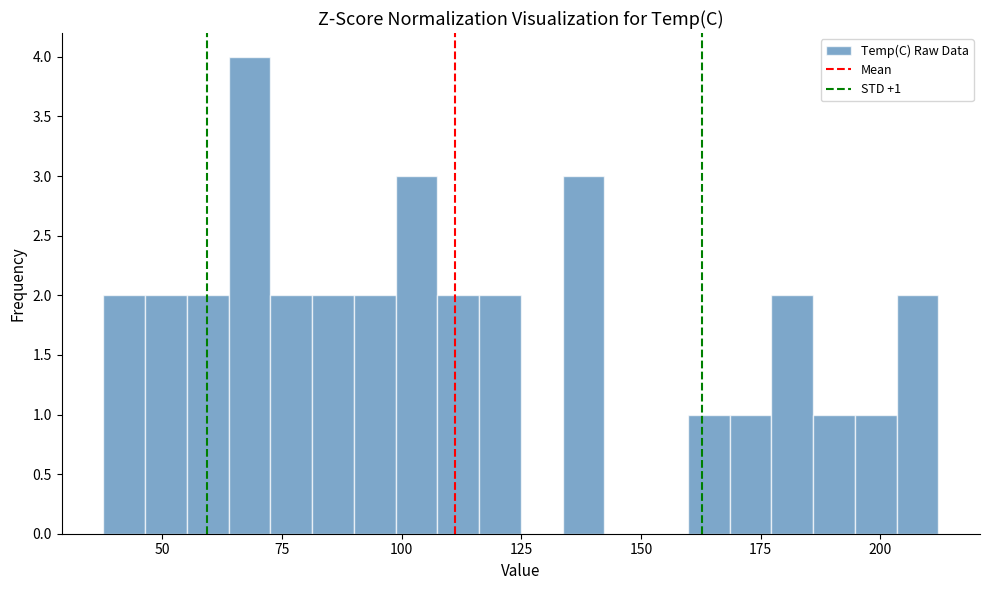

Read against the x-axis, roughly where is the centre of the tallest bar?

70